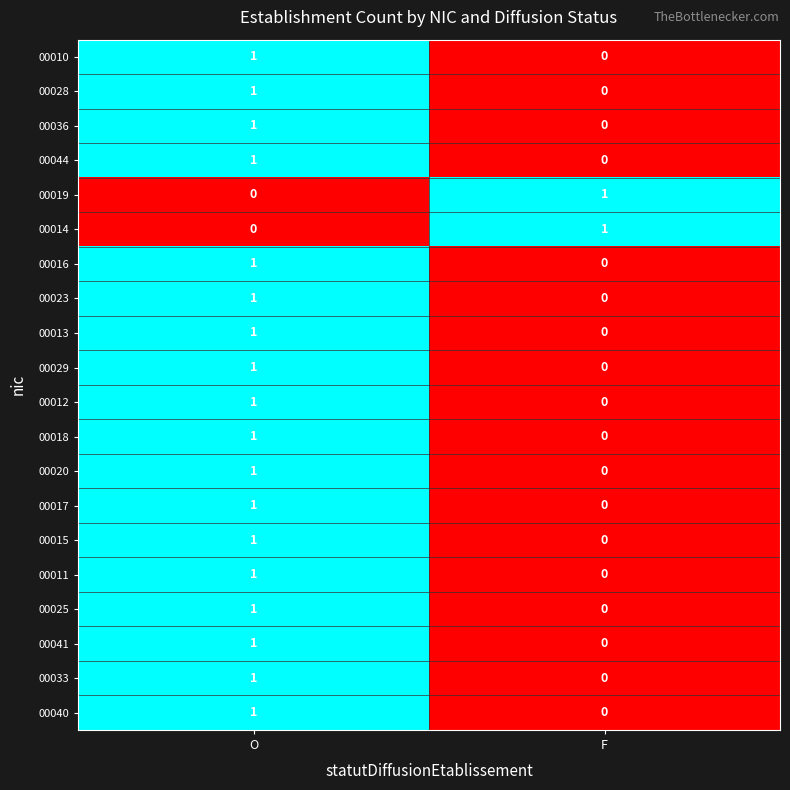

The value of 00029 at F is 1. True or false?

False